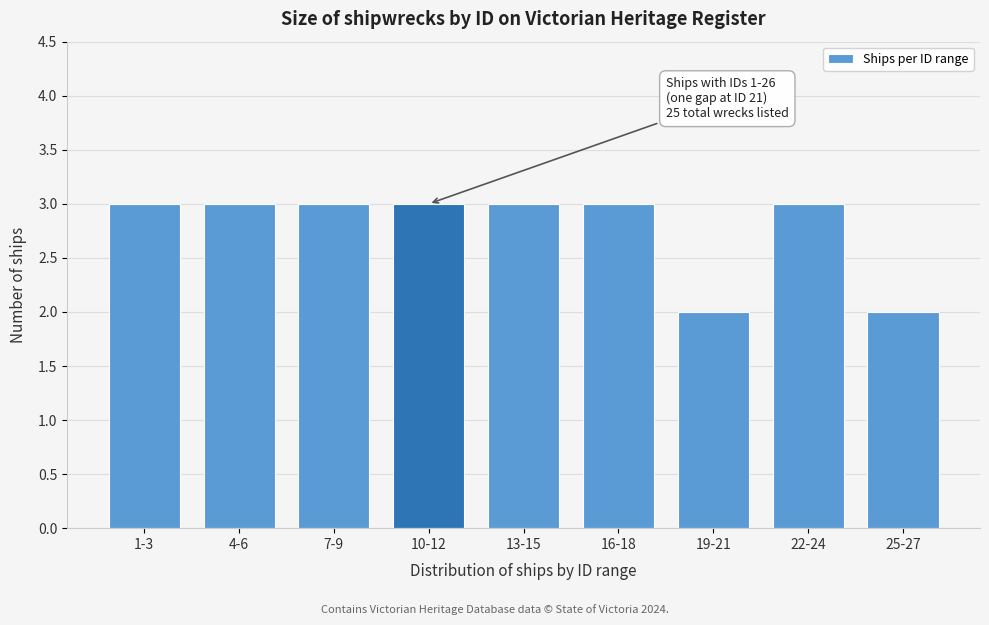

Reading right to left, what are all the values shown in this chart?

25-27=2	22-24=3	19-21=2	16-18=3	13-15=3	10-12=3	7-9=3	4-6=3	1-3=3